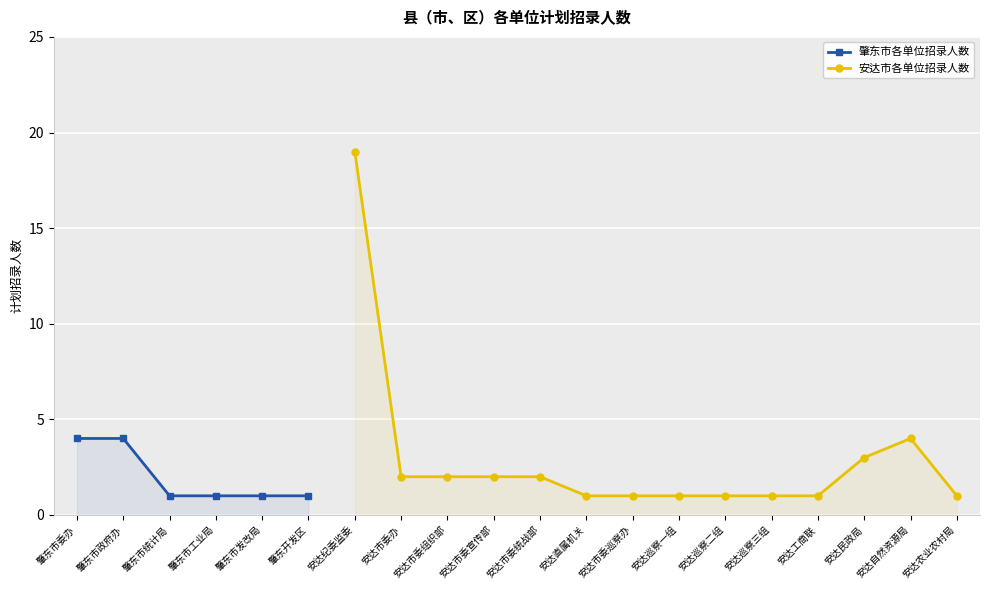

True or false: the data shows 0 at 肇东市发改局.

False